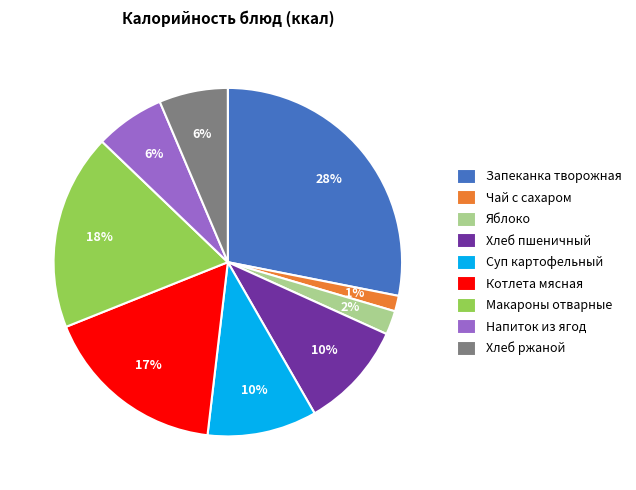

What is the ratio of the value at Запеканка творожная to the value at Котлета мясная?

1.6